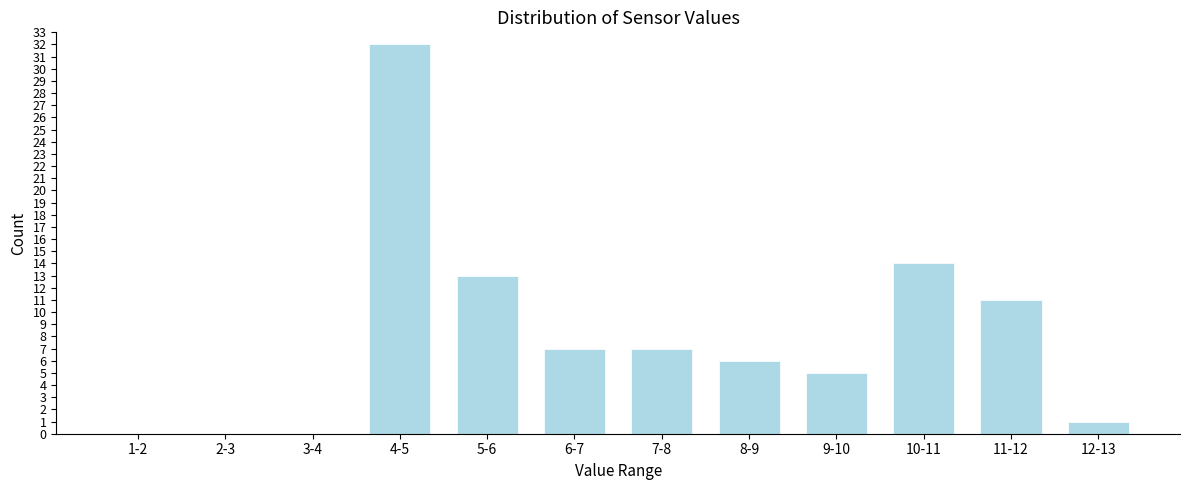

Reading left to right, what are all the values shown in this chart?

1-2=0	2-3=0	3-4=0	4-5=32	5-6=13	6-7=7	7-8=7	8-9=6	9-10=5	10-11=14	11-12=11	12-13=1